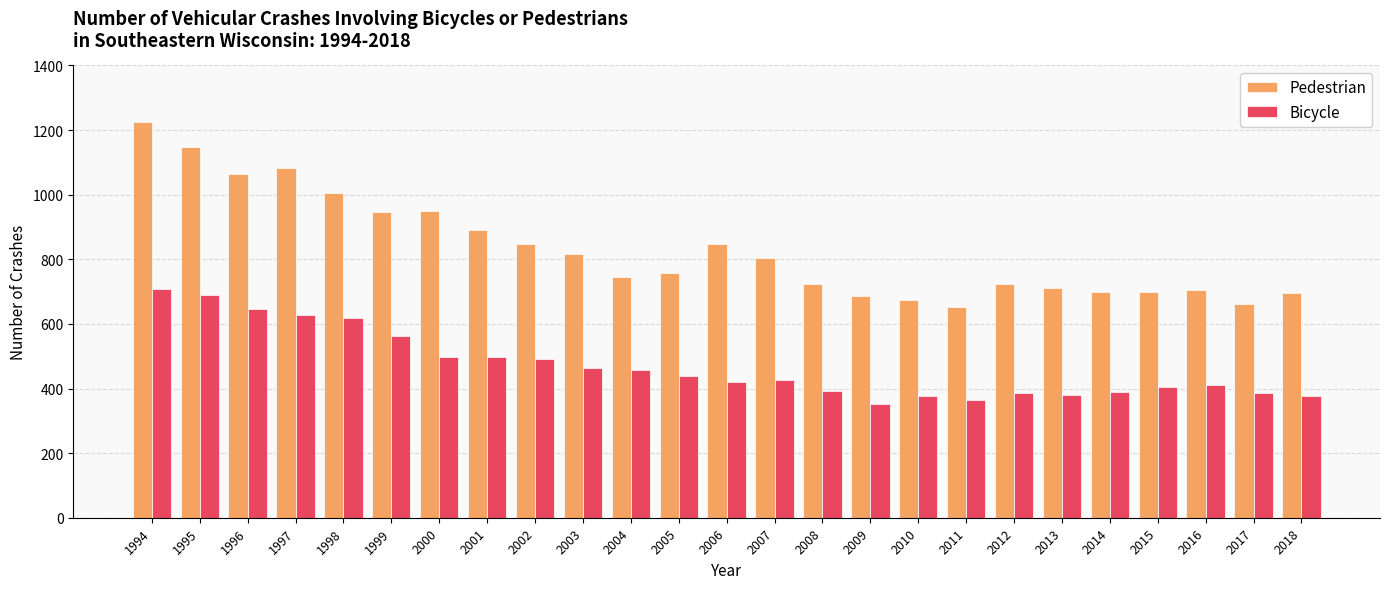

What value does the Pedestrian series have at 1995, to the nearest 10?

1150